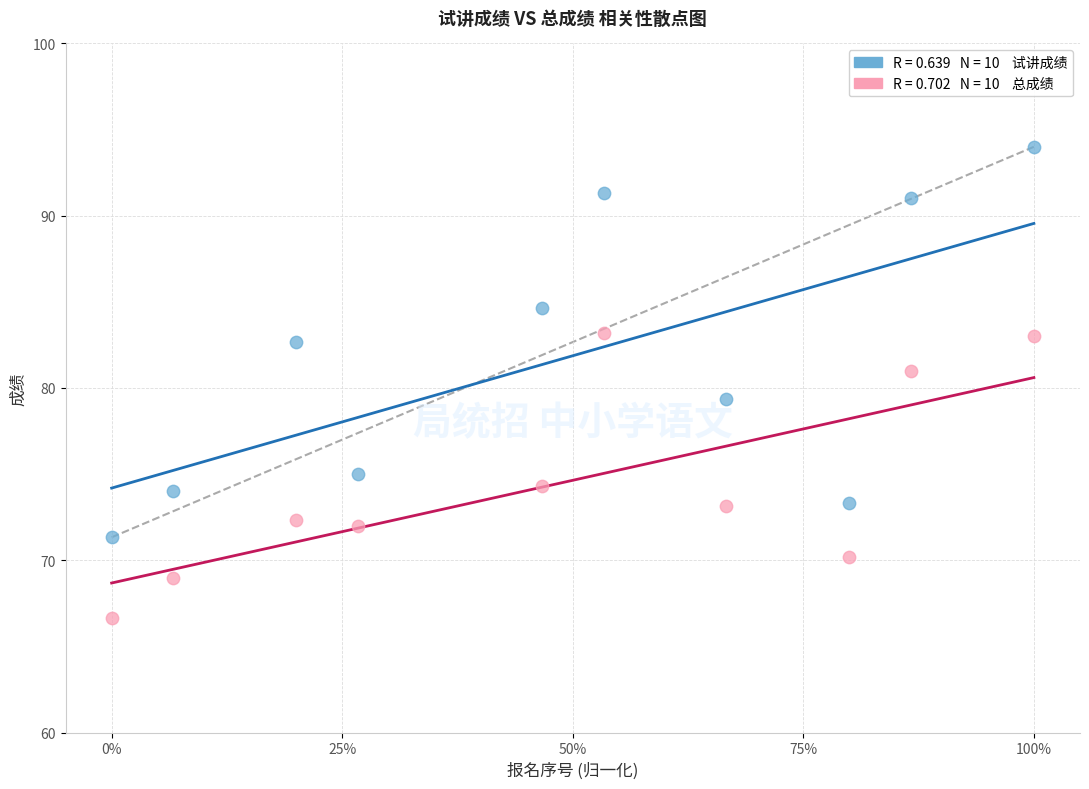

Across all data points, what is the range of Y values (max minus min)?

27.3